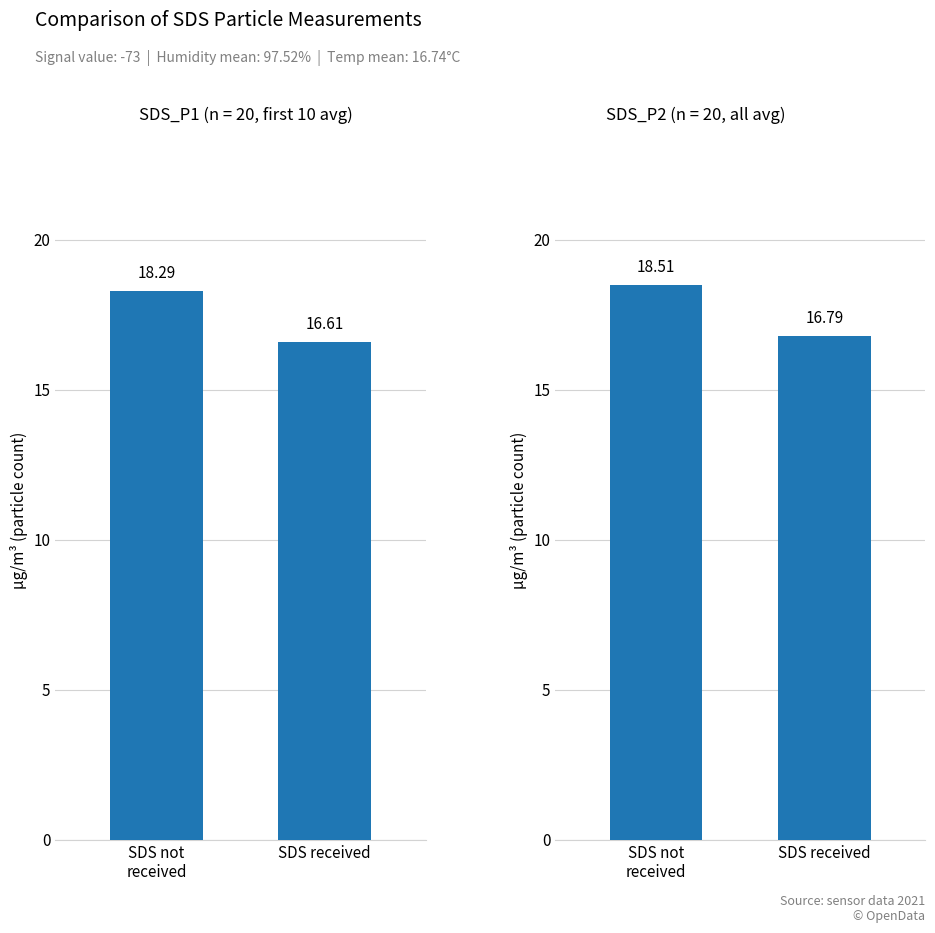

Read the SDS readings (first 10) value at SDS not
received.

18.3